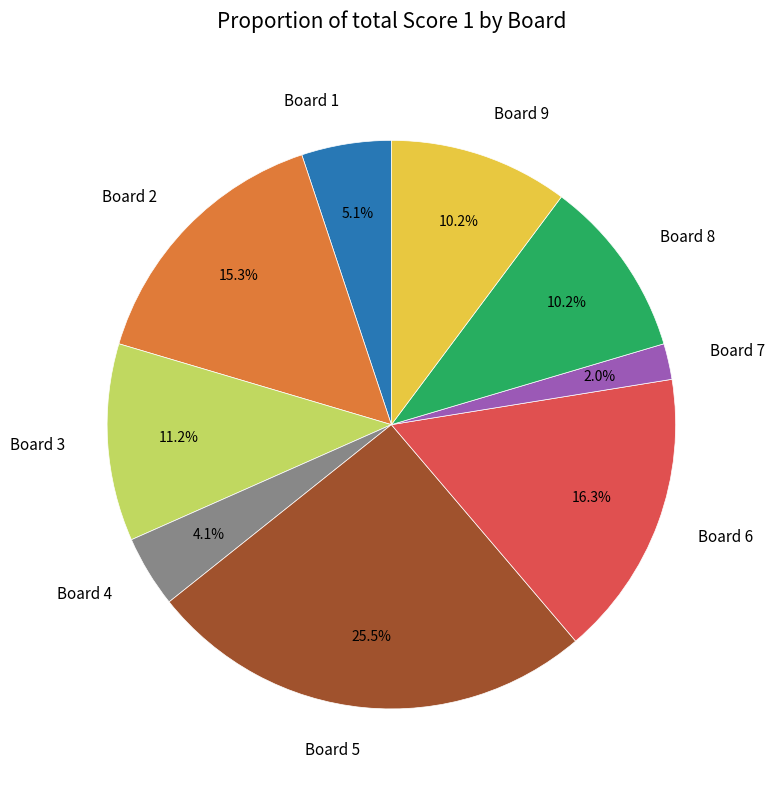

True or false: Board 6 accounts for 3% of the total.

False